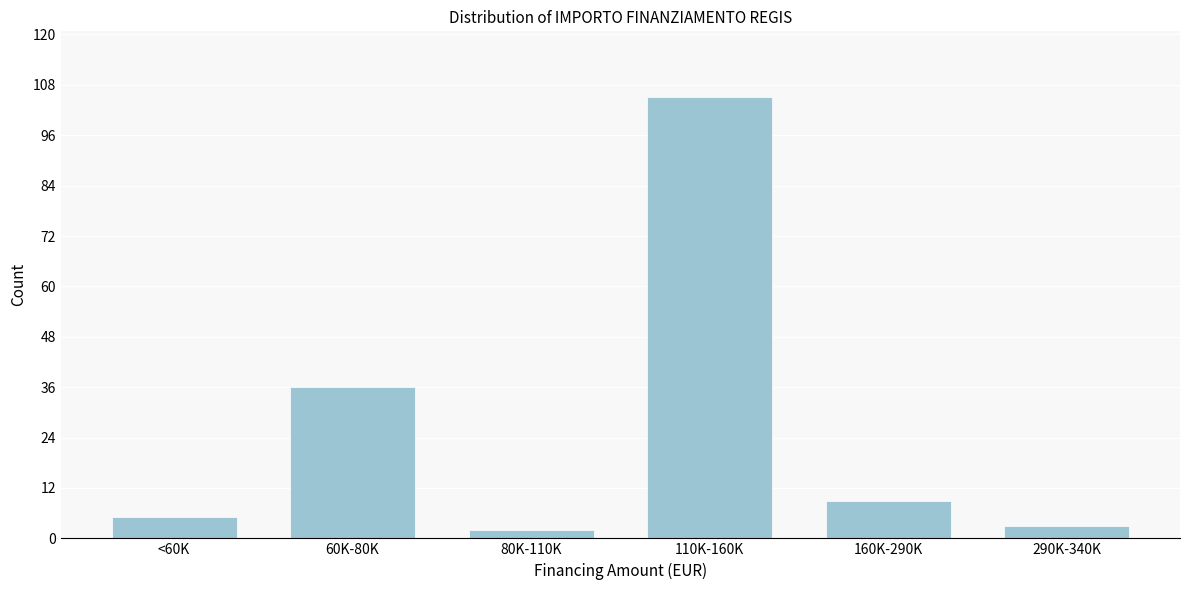

Reading right to left, what are all the values shown in this chart?

3	9	105	2	36	5